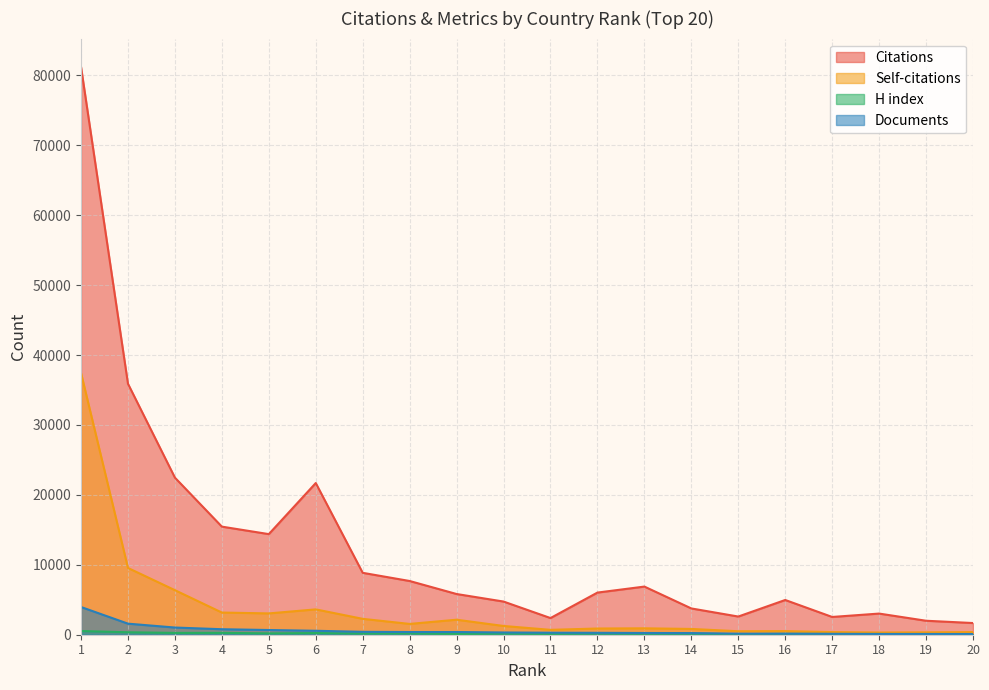

How many lines are shown in the chart?

4